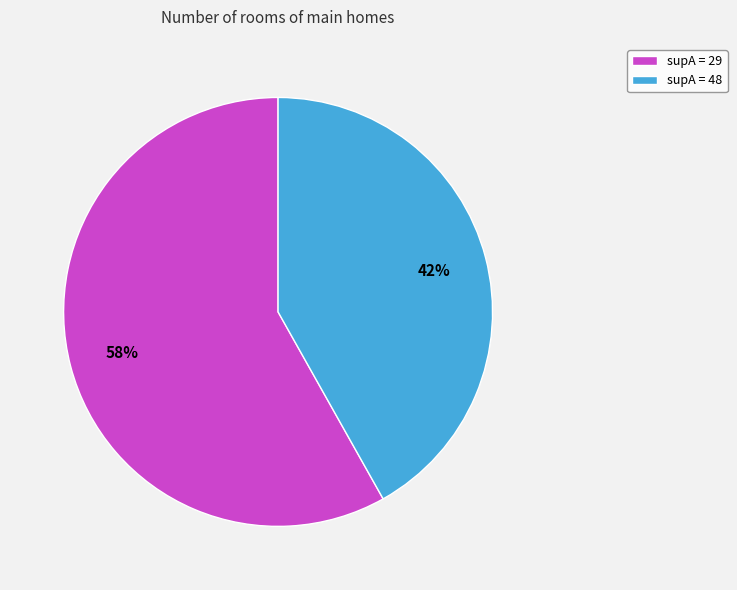

True or false: supA = 29 accounts for 58% of the total.

True